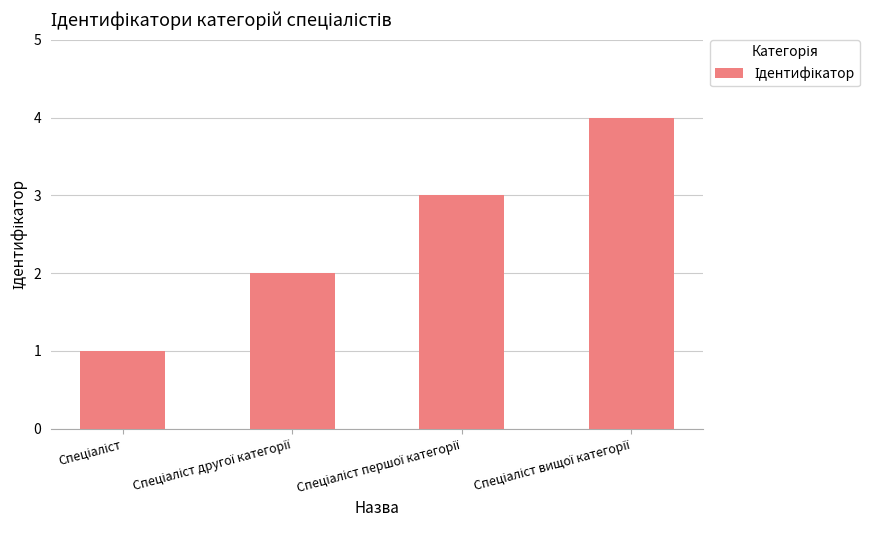

What is the difference between the maximum and minimum values?

3